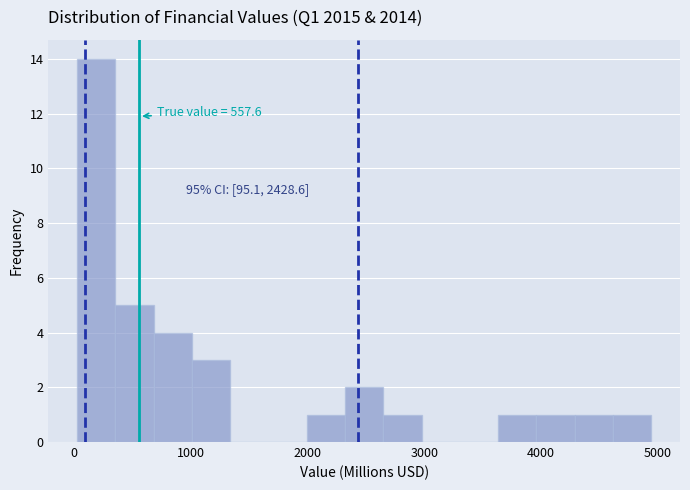

Around what value on the x-axis is the tallest bar? Give the approximate position of its centre, as read against the axis.

200